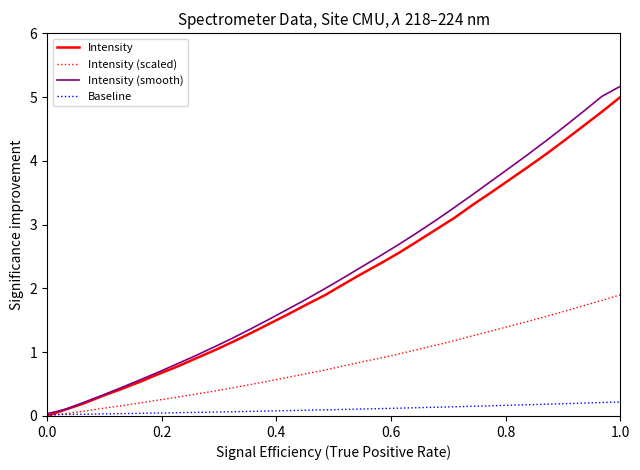

What is the average value of the Intensity (scaled) series?

0.8